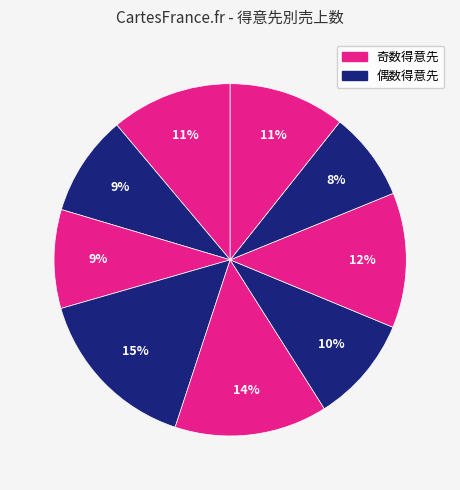

Count the number of slices in the pie.

9